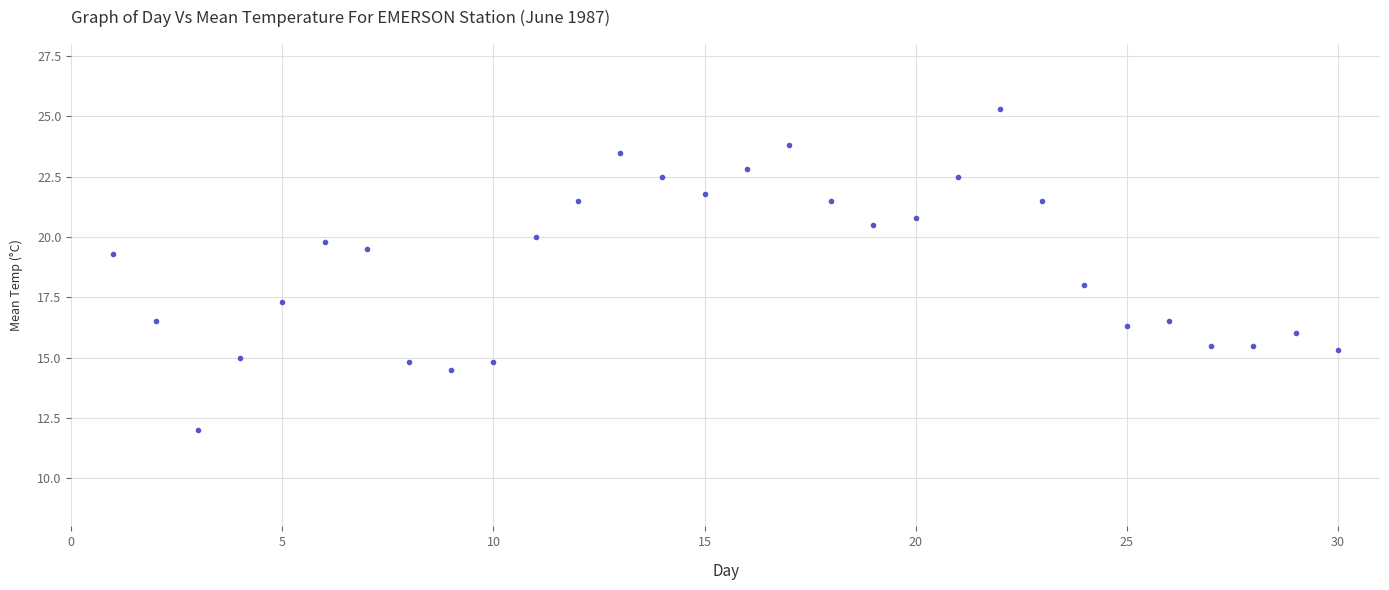

What is the range of X values (max minus min)?

29.0